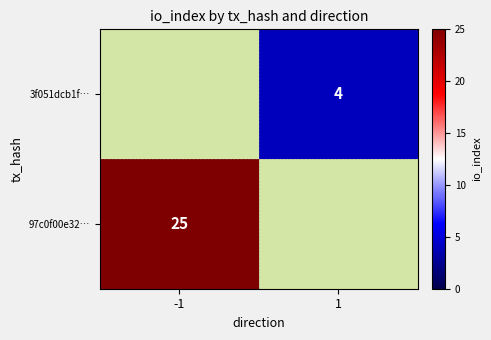

The 97c0f00e32… series shows 9 at -1. True or false?

False